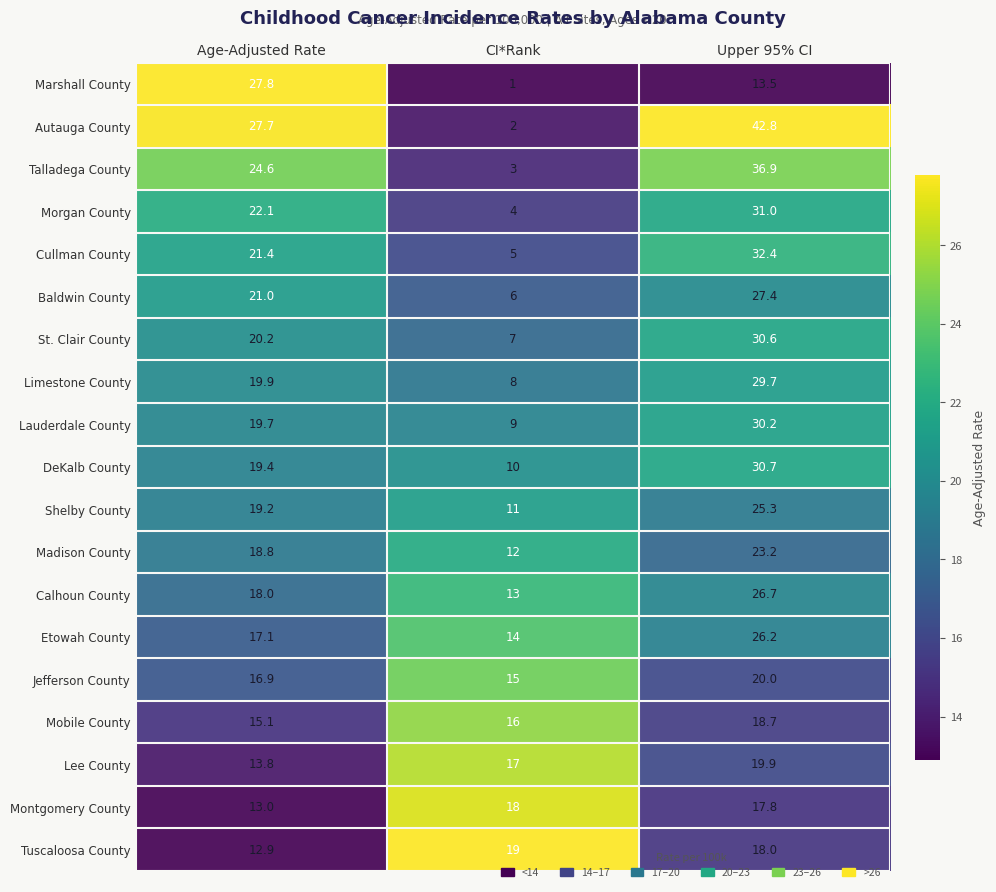

What is the spread (max minus min) of values at Upper 95% CI?

29.3